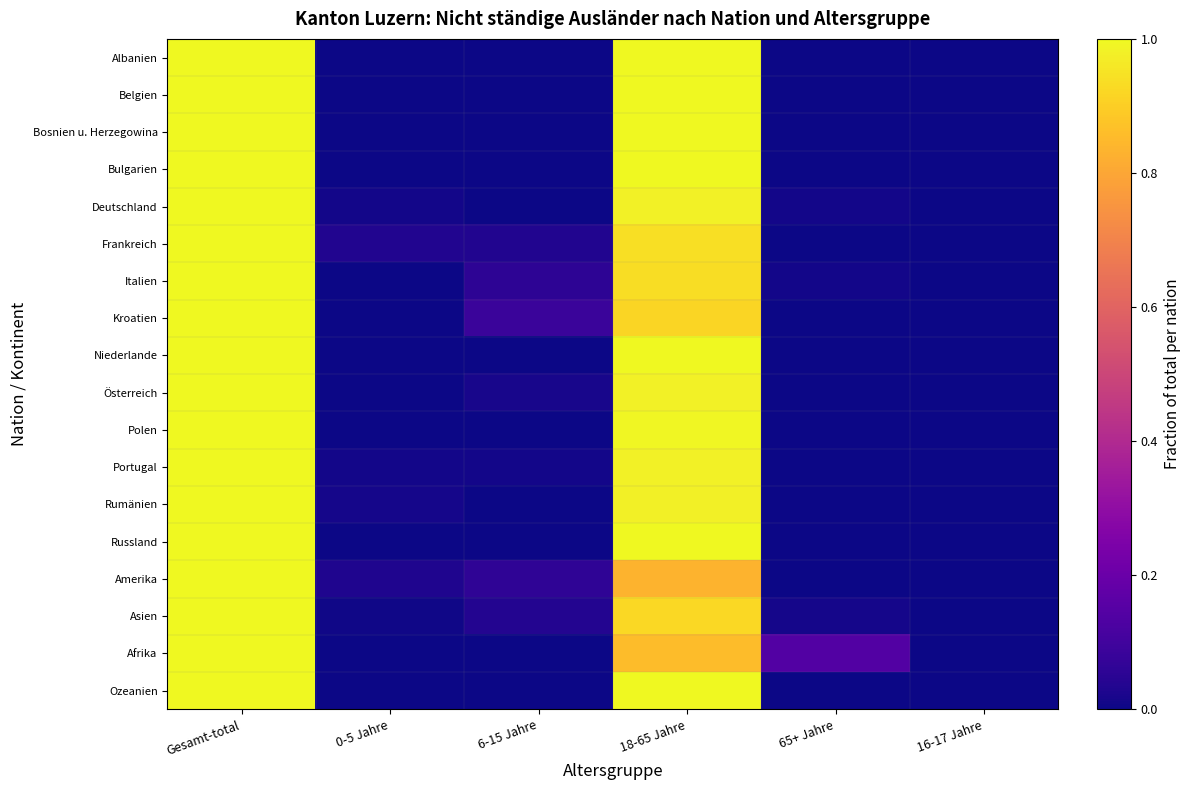

Reading right to left, what are all the values shown in this chart?

Albanien: 16-17 Jahre=0.0	65+ Jahre=0.0	18-65 Jahre=1.0	6-15 Jahre=0.0	0-5 Jahre=0.0	Gesamt-total=1.0
Belgien: 16-17 Jahre=0.0	65+ Jahre=0.0	18-65 Jahre=1.0	6-15 Jahre=0.0	0-5 Jahre=0.0	Gesamt-total=1.0
Bosnien u. Herzegowina: 16-17 Jahre=0.0	65+ Jahre=0.0	18-65 Jahre=1.0	6-15 Jahre=0.0	0-5 Jahre=0.0	Gesamt-total=1.0
Bulgarien: 16-17 Jahre=0.0	65+ Jahre=0.0	18-65 Jahre=1.0	6-15 Jahre=0.0	0-5 Jahre=0.0	Gesamt-total=1.0
Deutschland: 16-17 Jahre=0.0	65+ Jahre=0.0	18-65 Jahre=1.0	6-15 Jahre=0.0	0-5 Jahre=0.0	Gesamt-total=1.0
Frankreich: 16-17 Jahre=0.0	65+ Jahre=0.0	18-65 Jahre=0.9	6-15 Jahre=0.0	0-5 Jahre=0.0	Gesamt-total=1.0
Italien: 16-17 Jahre=0.0	65+ Jahre=0.0	18-65 Jahre=0.9	6-15 Jahre=0.1	0-5 Jahre=0.0	Gesamt-total=1.0
Kroatien: 16-17 Jahre=0.0	65+ Jahre=0.0	18-65 Jahre=0.9	6-15 Jahre=0.1	0-5 Jahre=0.0	Gesamt-total=1.0
Niederlande: 16-17 Jahre=0.0	65+ Jahre=0.0	18-65 Jahre=1.0	6-15 Jahre=0.0	0-5 Jahre=0.0	Gesamt-total=1.0
Österreich: 16-17 Jahre=0.0	65+ Jahre=0.0	18-65 Jahre=1.0	6-15 Jahre=0.0	0-5 Jahre=0.0	Gesamt-total=1.0
Polen: 16-17 Jahre=0.0	65+ Jahre=0.0	18-65 Jahre=1.0	6-15 Jahre=0.0	0-5 Jahre=0.0	Gesamt-total=1.0
Portugal: 16-17 Jahre=0.0	65+ Jahre=0.0	18-65 Jahre=1.0	6-15 Jahre=0.0	0-5 Jahre=0.0	Gesamt-total=1.0
Rumänien: 16-17 Jahre=0.0	65+ Jahre=0.0	18-65 Jahre=1.0	6-15 Jahre=0.0	0-5 Jahre=0.0	Gesamt-total=1.0
Russland: 16-17 Jahre=0.0	65+ Jahre=0.0	18-65 Jahre=1.0	6-15 Jahre=0.0	0-5 Jahre=0.0	Gesamt-total=1.0
Amerika: 16-17 Jahre=0.0	65+ Jahre=0.0	18-65 Jahre=0.8	6-15 Jahre=0.1	0-5 Jahre=0.0	Gesamt-total=1.0
Asien: 16-17 Jahre=0.0	65+ Jahre=0.0	18-65 Jahre=0.9	6-15 Jahre=0.0	0-5 Jahre=0.0	Gesamt-total=1.0
Afrika: 16-17 Jahre=0.0	65+ Jahre=0.1	18-65 Jahre=0.9	6-15 Jahre=0.0	0-5 Jahre=0.0	Gesamt-total=1.0
Ozeanien: 16-17 Jahre=0.0	65+ Jahre=0.0	18-65 Jahre=1.0	6-15 Jahre=0.0	0-5 Jahre=0.0	Gesamt-total=1.0